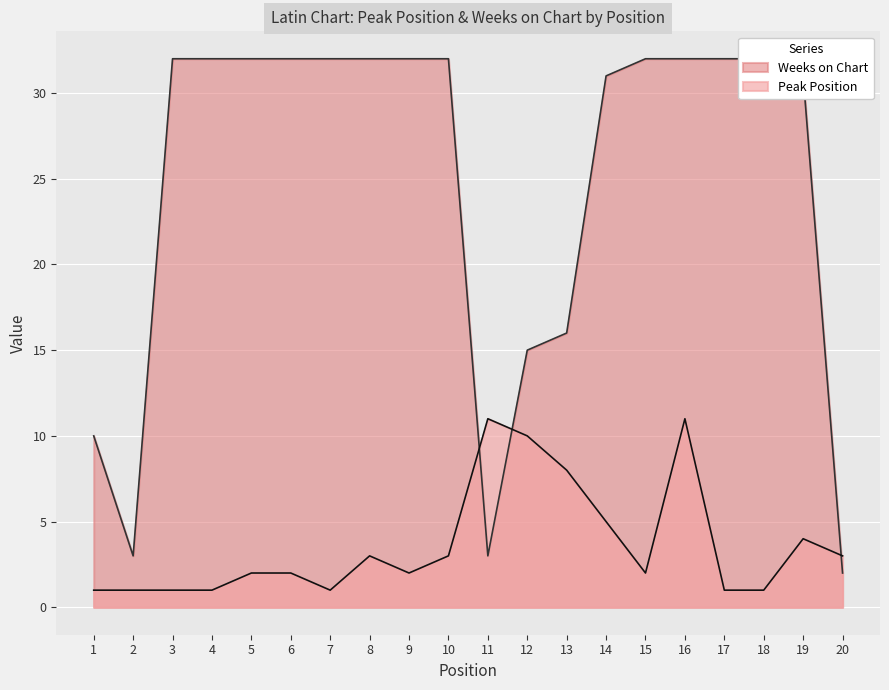

At how many categories does at least one series exceed 1?

20